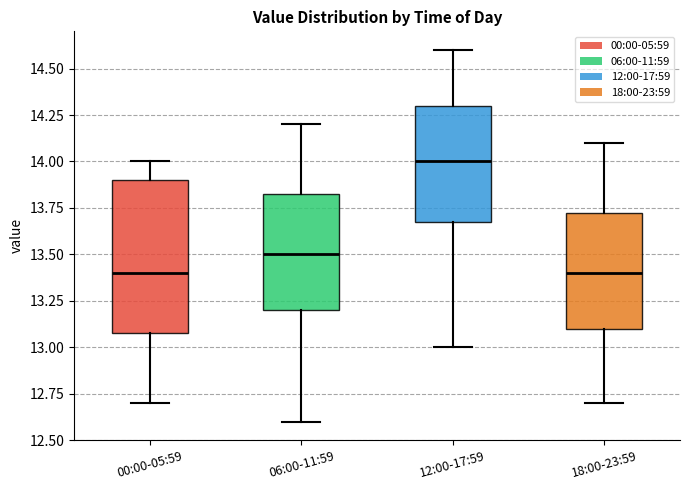

Reading left to right, transcribe this box plot: for each box, give where its median line is, the range the box spans, and where its two whiskers end, as read against the y-axis. The values are not printed on the chart, so give them approximately, as read against the axis.

00:00-05:59: median 13.40, box 13.10 to 13.90, whiskers 12.70 to 14.00
06:00-11:59: median 13.50, box 13.20 to 13.85, whiskers 12.60 to 14.20
12:00-17:59: median 14.00, box 13.70 to 14.30, whiskers 13.00 to 14.60
18:00-23:59: median 13.40, box 13.10 to 13.75, whiskers 12.70 to 14.10